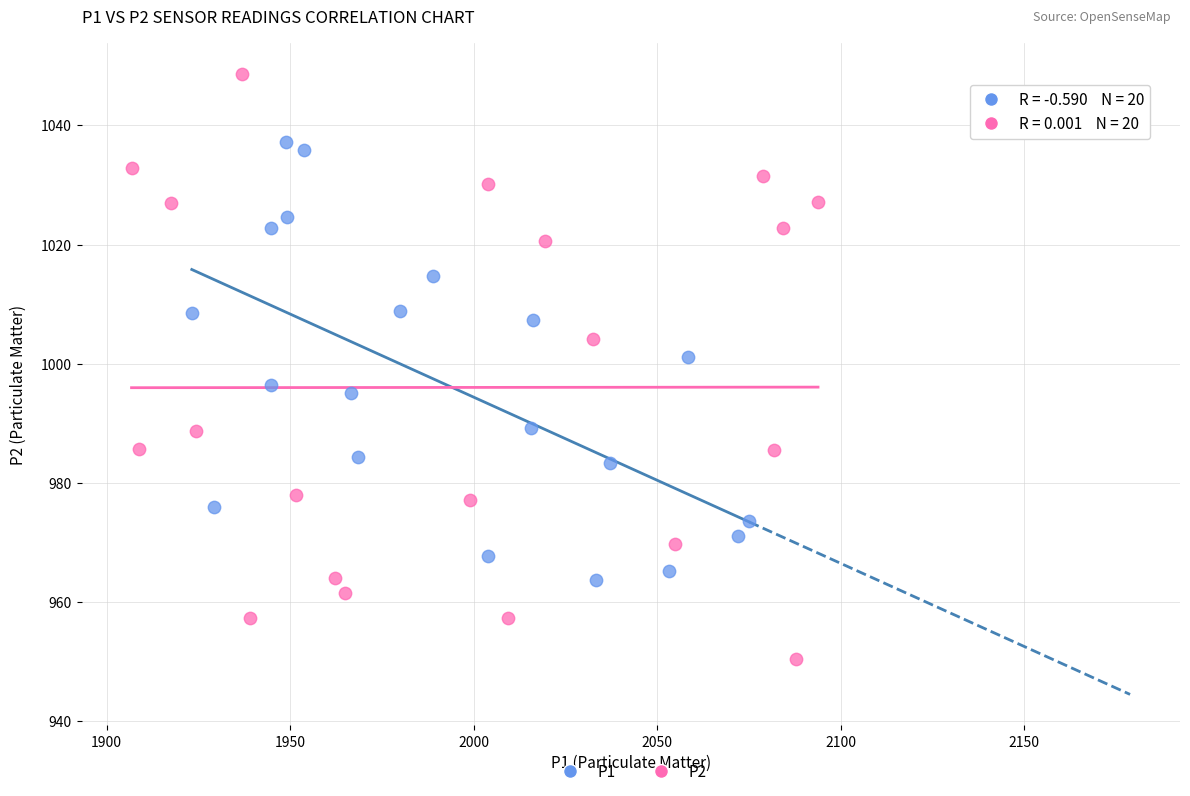

Which series contains the highest Y value?

P2